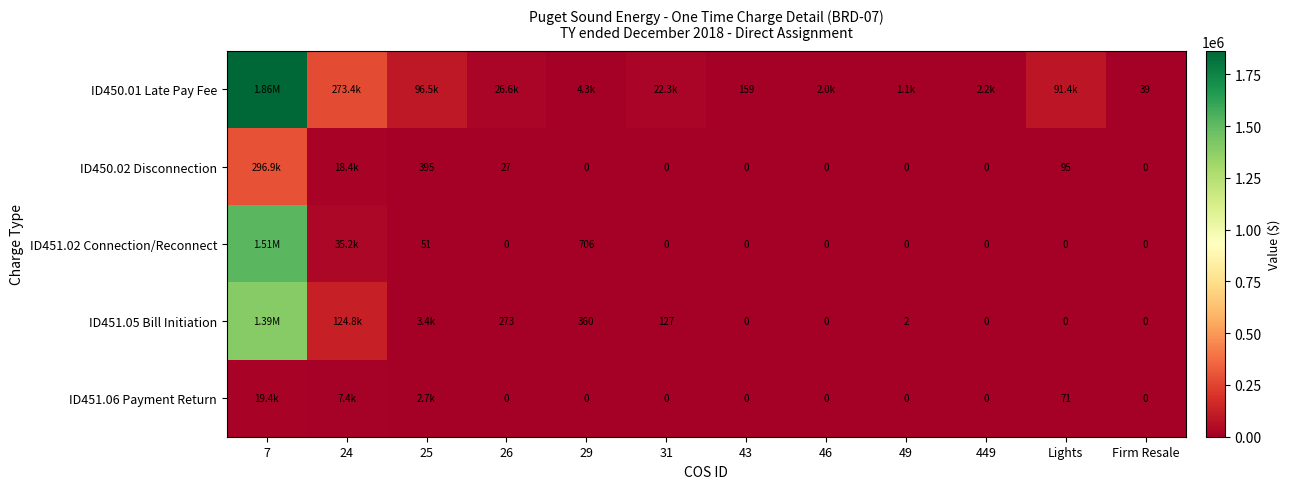

What is the approximate value of ID451.02 Connection/Reconnect at 7?

1514580.5